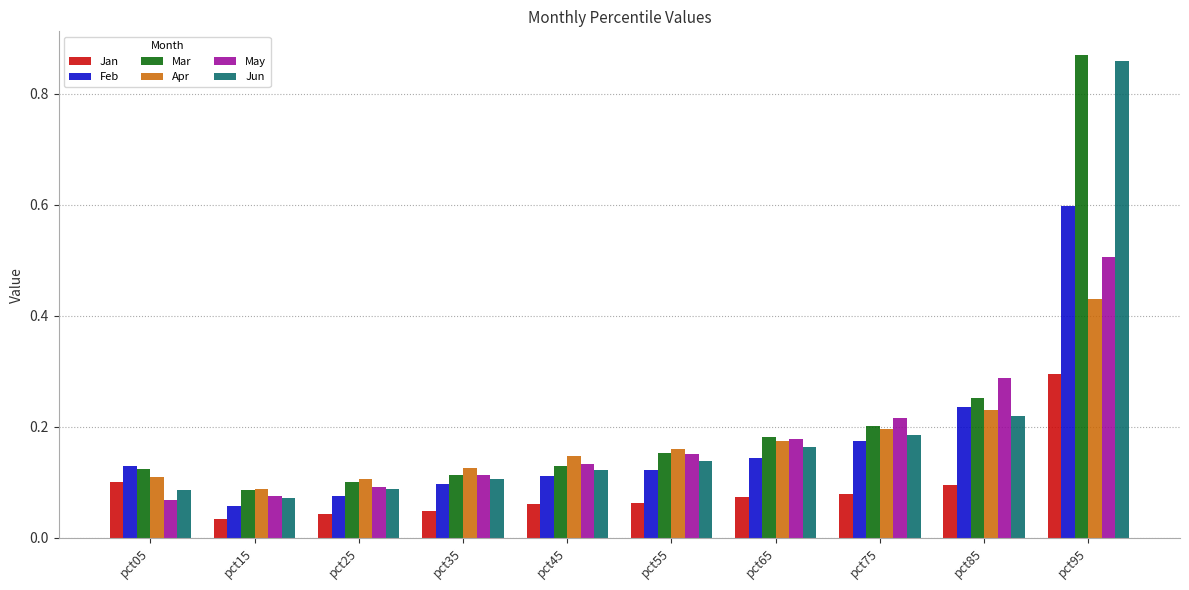

How many bars are there in each group?

6